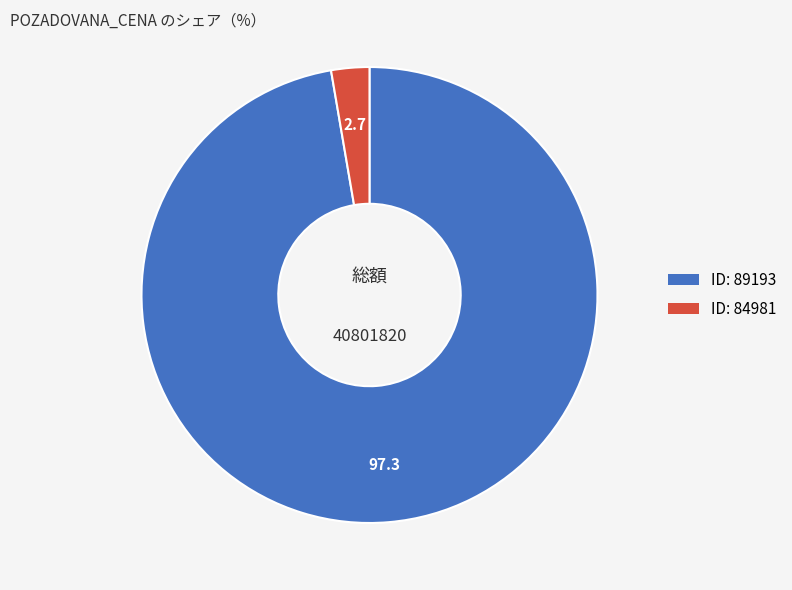

Does any single category account for the majority?

Yes